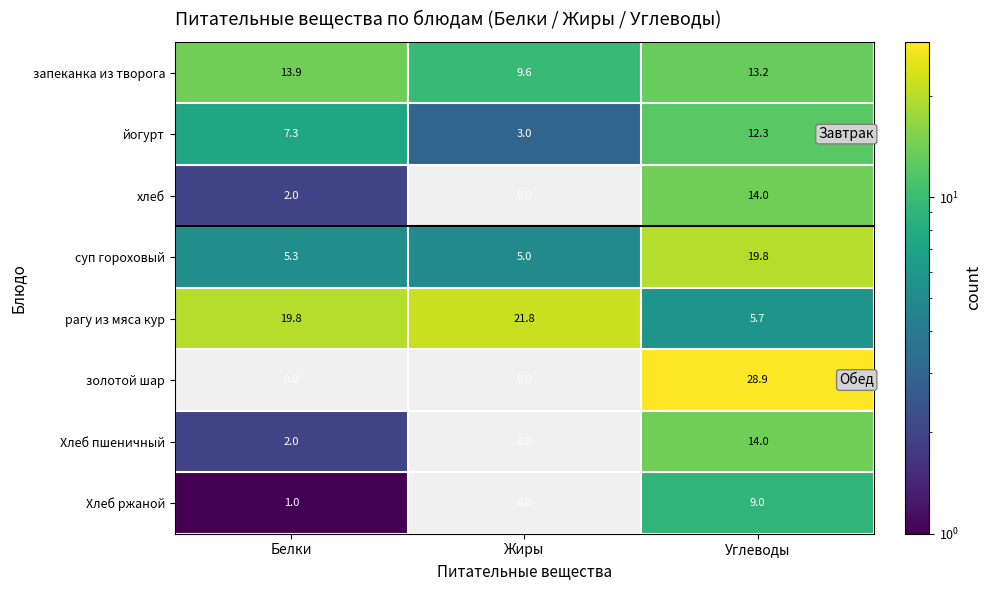

Reading left to right, list all the values displayed in this chart.

запеканка из творога: 13.9	9.6	13.2
йогурт: 7.3	3.0	12.3
хлеб: 2.0	0.0	14.0
суп гороховый: 5.3	5.0	19.8
рагу из мяса кур: 19.8	21.8	5.7
золотой шар: 0.0	0.0	28.9
Хлеб пшеничный: 2.0	0.0	14.0
Хлеб ржаной: 1.0	0.0	9.0